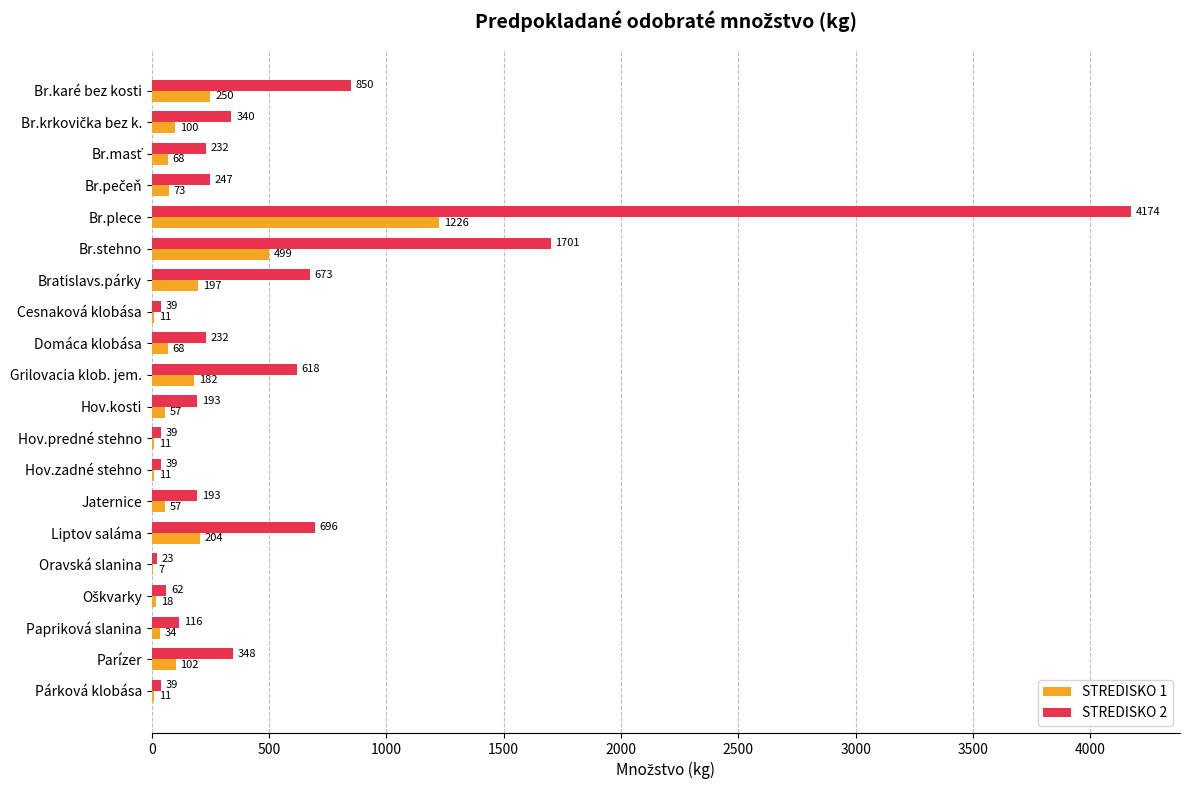

Which series has the largest range (max minus min)?

STREDISKO 2